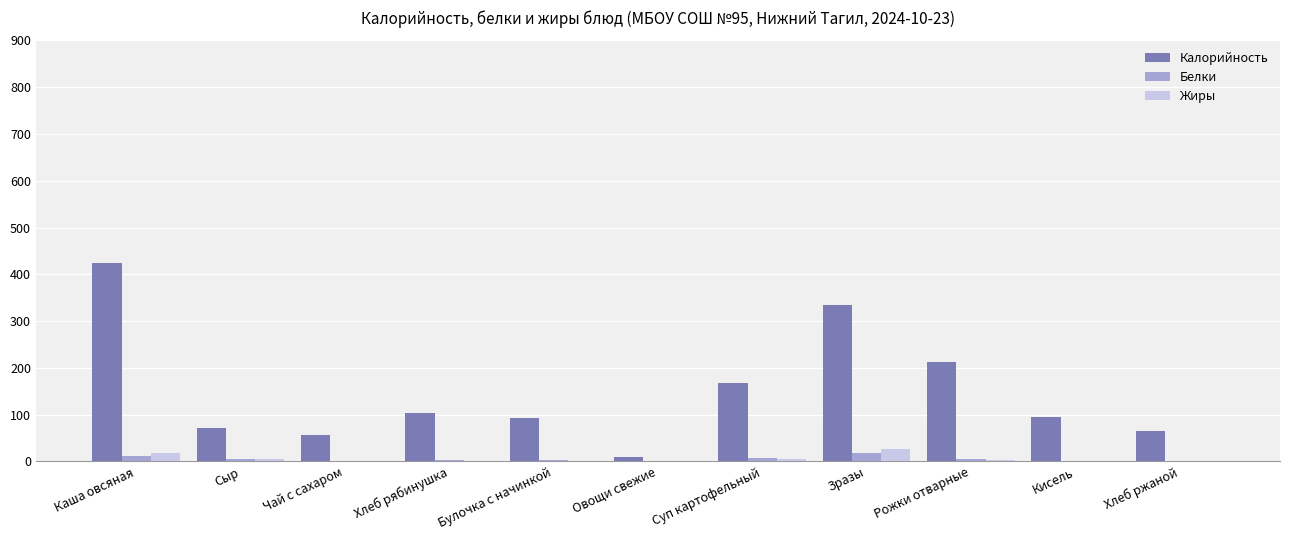

What is the highest value of the Калорийность series?

424